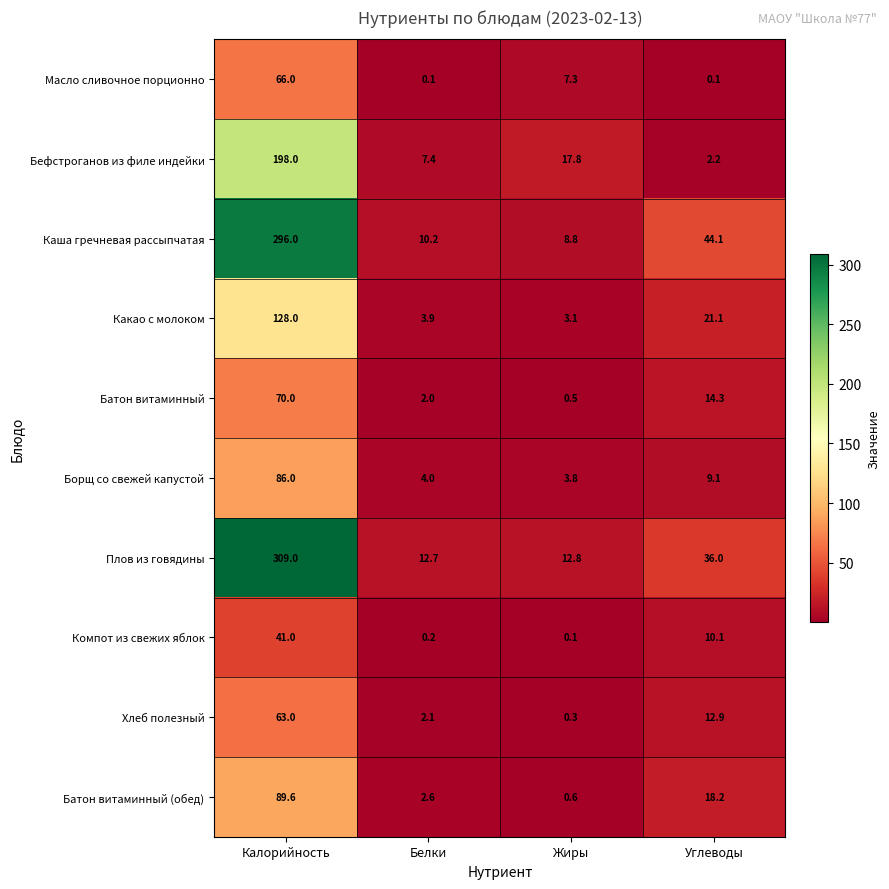

The Какао с молоком series shows 3.9 at Белки. True or false?

True